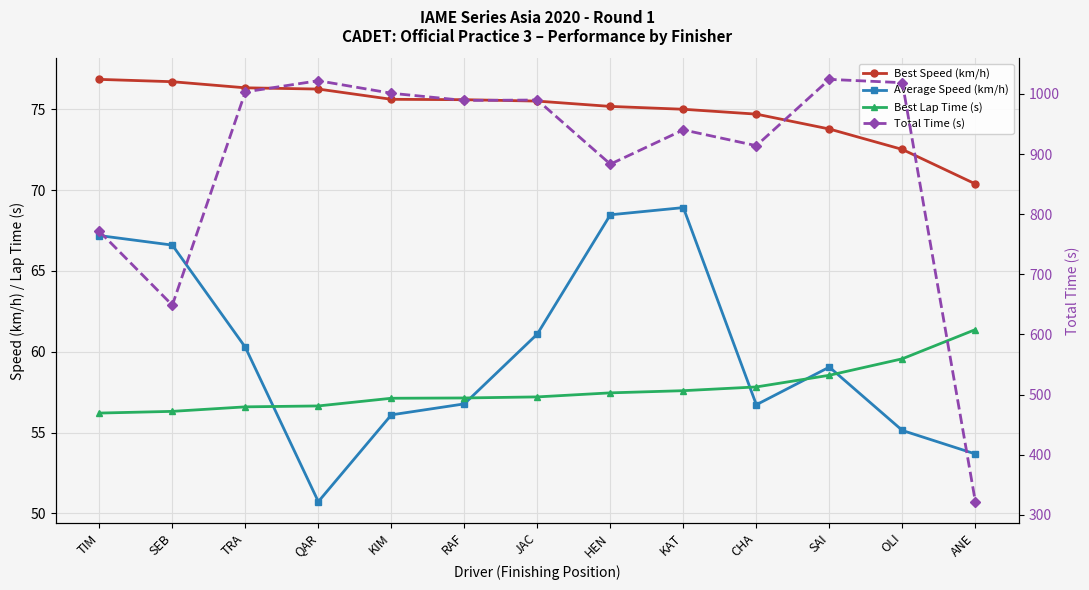

What position from the left is OLI?

12